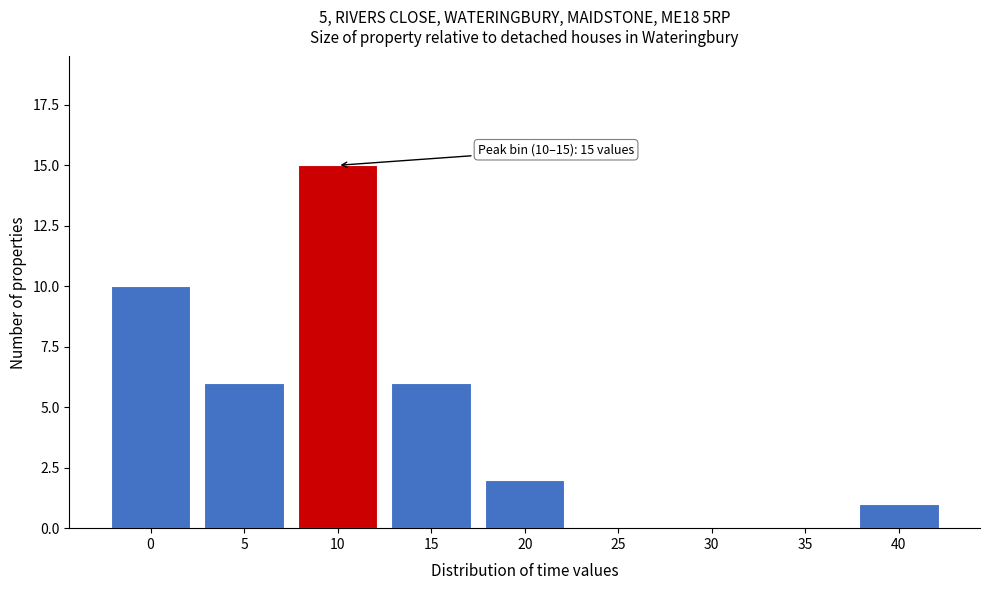

Reading left to right, extract all data points from this chart.

0=10	5=6	10=15	15=6	20=2	25=0	30=0	35=0	40=1